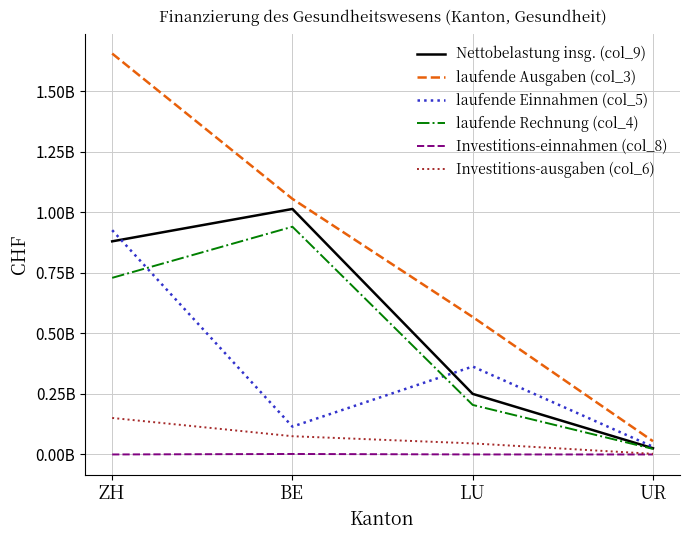

What is the difference between the highest and lowest values at ZH?

1655531931